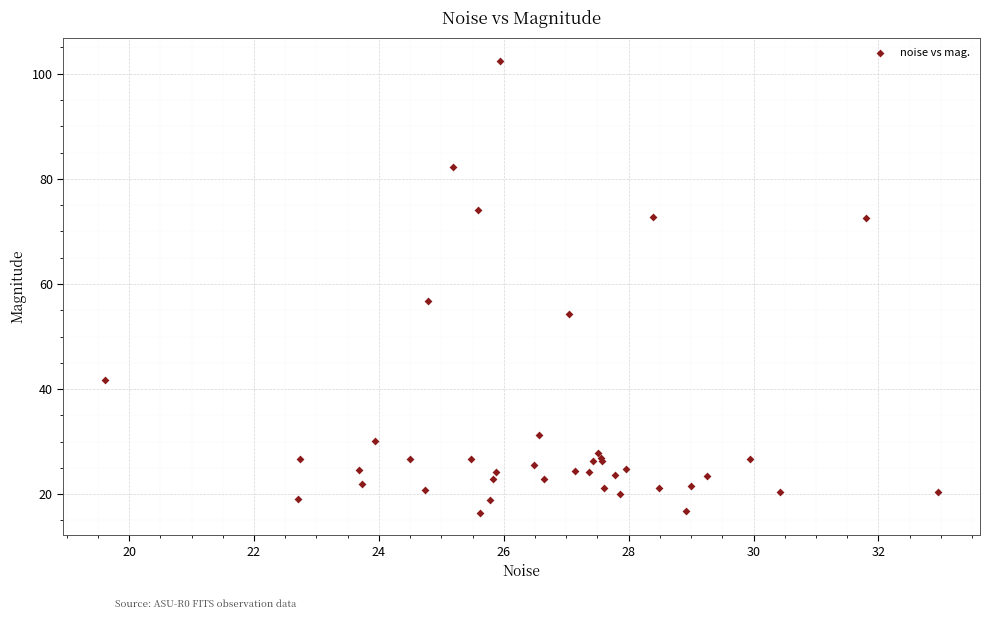

What Y value in the scatter plot is closest to 59?

56.7